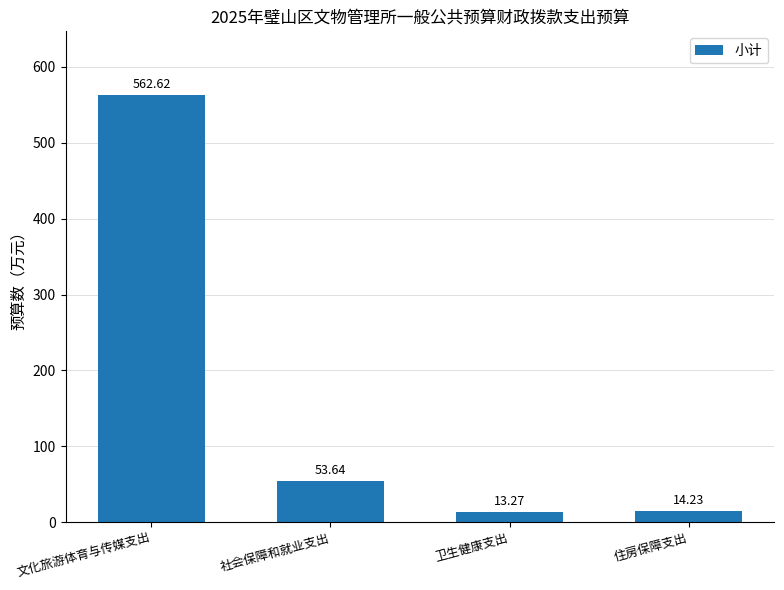

Reading left to right, what are all the values shown in this chart?

文化旅游体育与传媒支出=562.6	社会保障和就业支出=53.6	卫生健康支出=13.3	住房保障支出=14.2